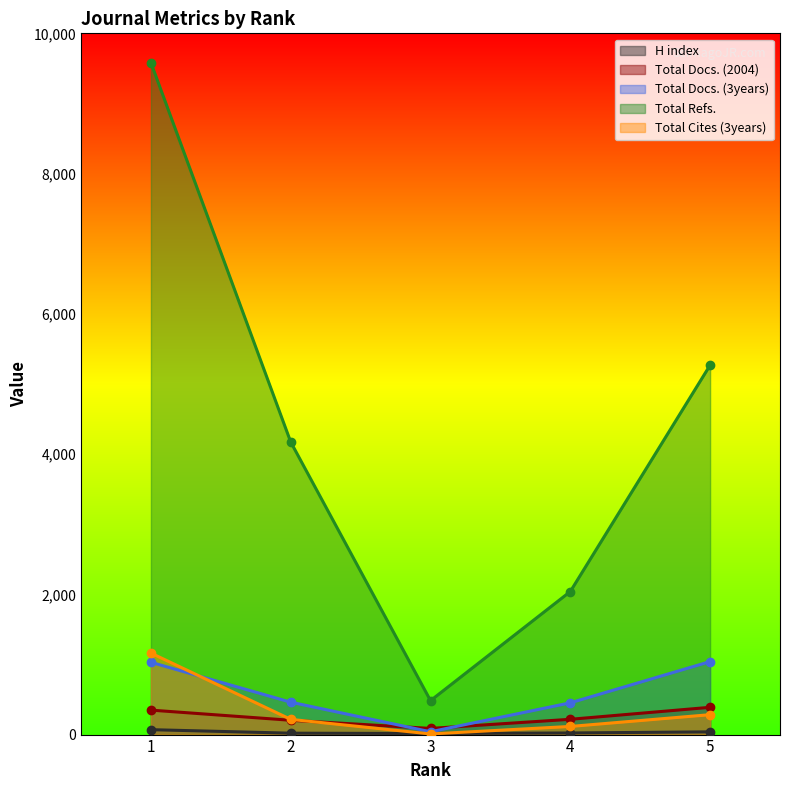

How many values in the Total Docs. (2004) series are below 218?

2